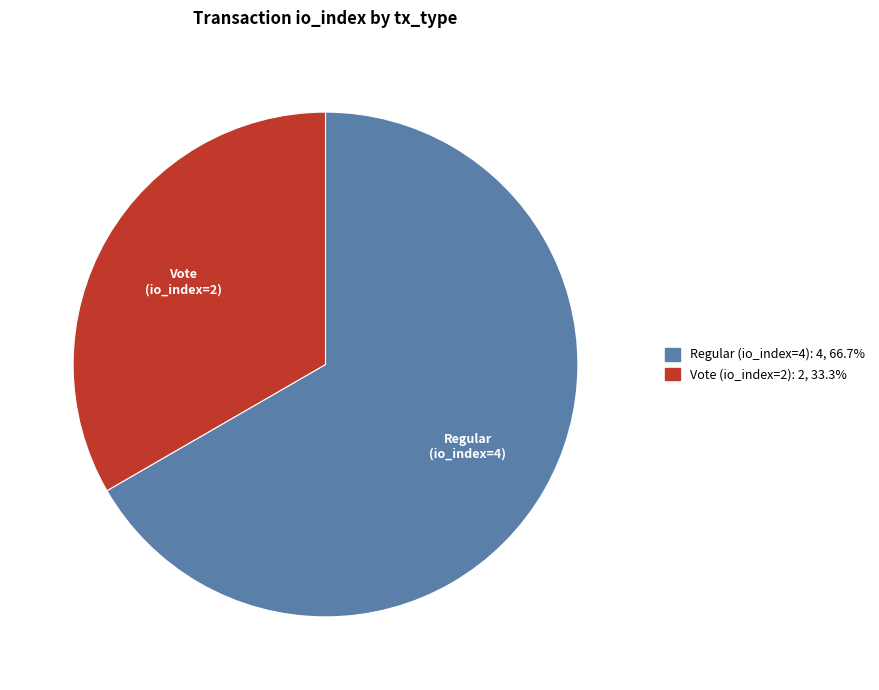

Does Vote (io_index=2) account for over 50% of the chart?

No